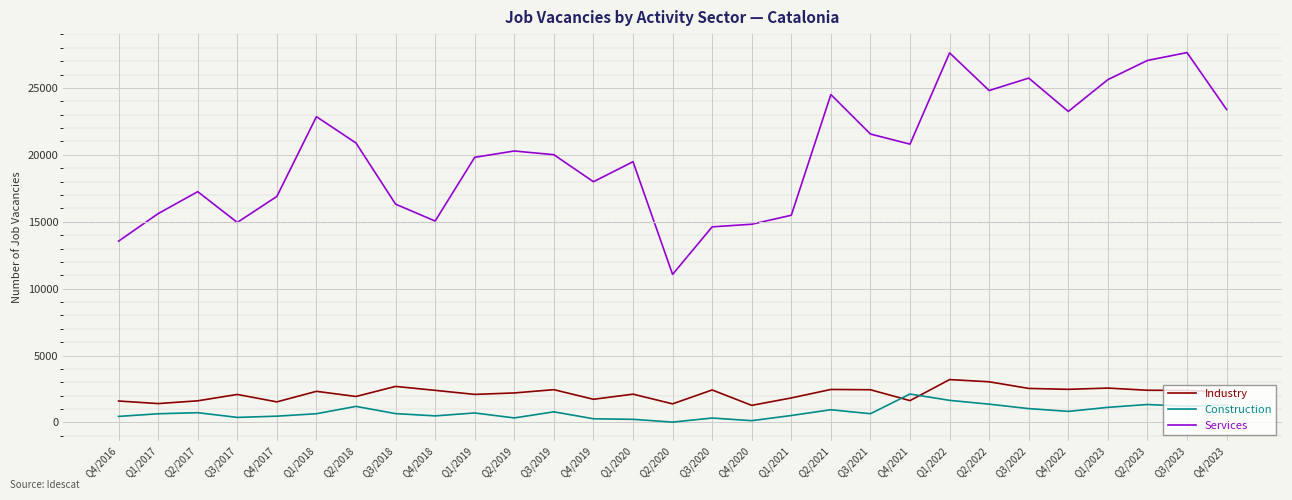

Between which two adjacent categories do Construction and Industry first intersect?

Q3/2021 and Q4/2021